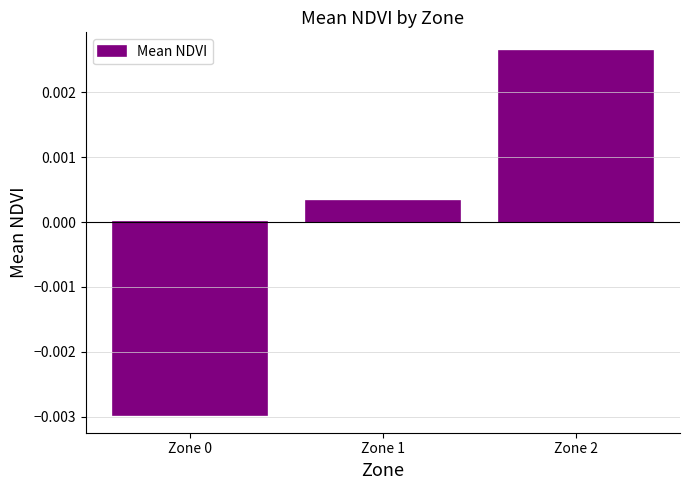

How many negative values are there?

1